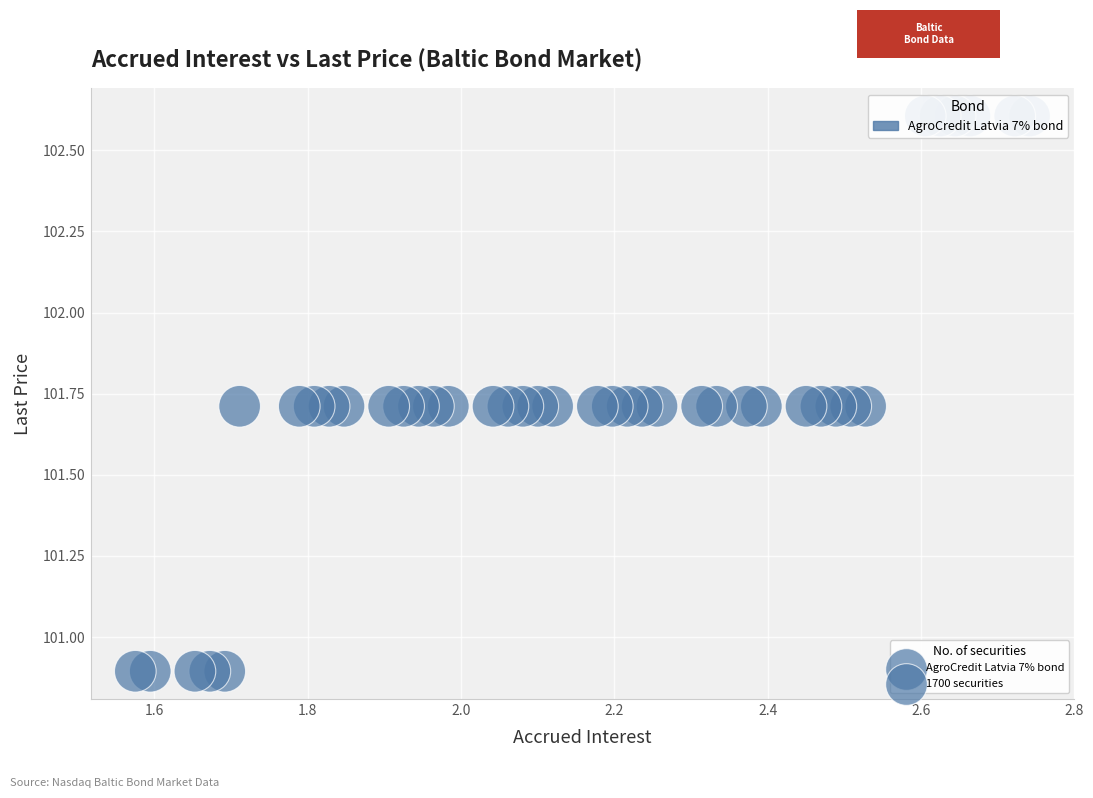

What is the range of X values (max minus min)?

1.2